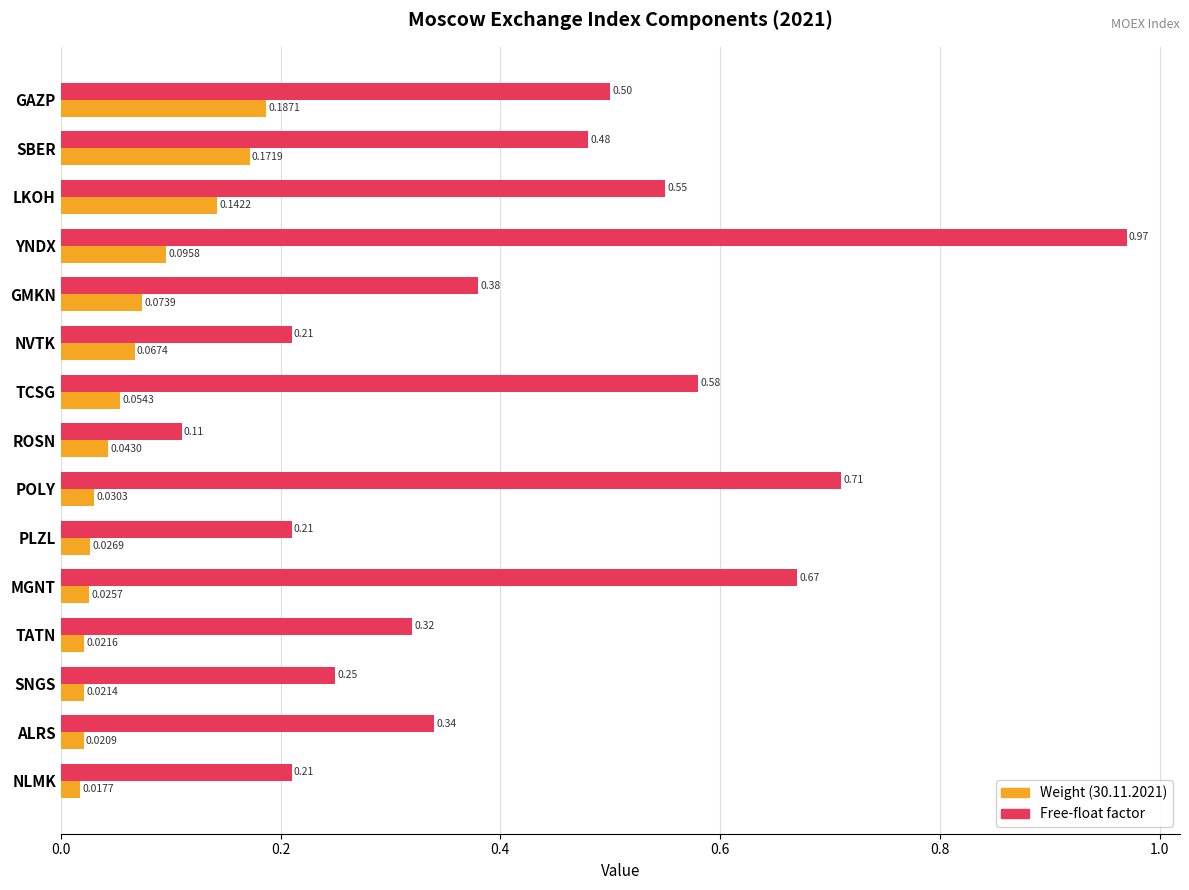

Which series has the largest total across all categories?

Free-float factor